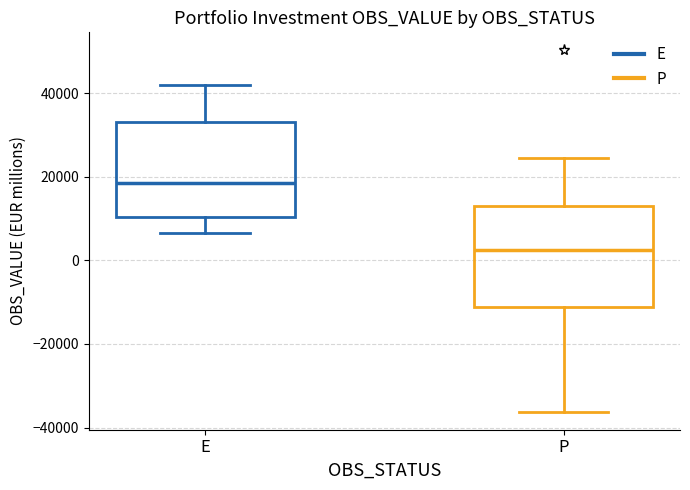

Which box has the lowest median line?

P